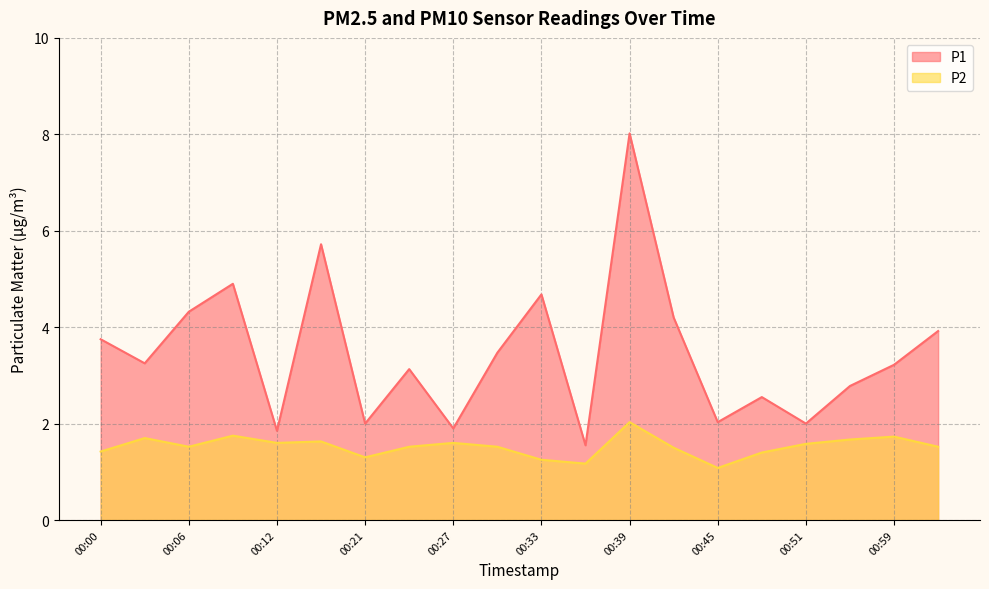

True or false: P1 and P2 cross at least once.

False